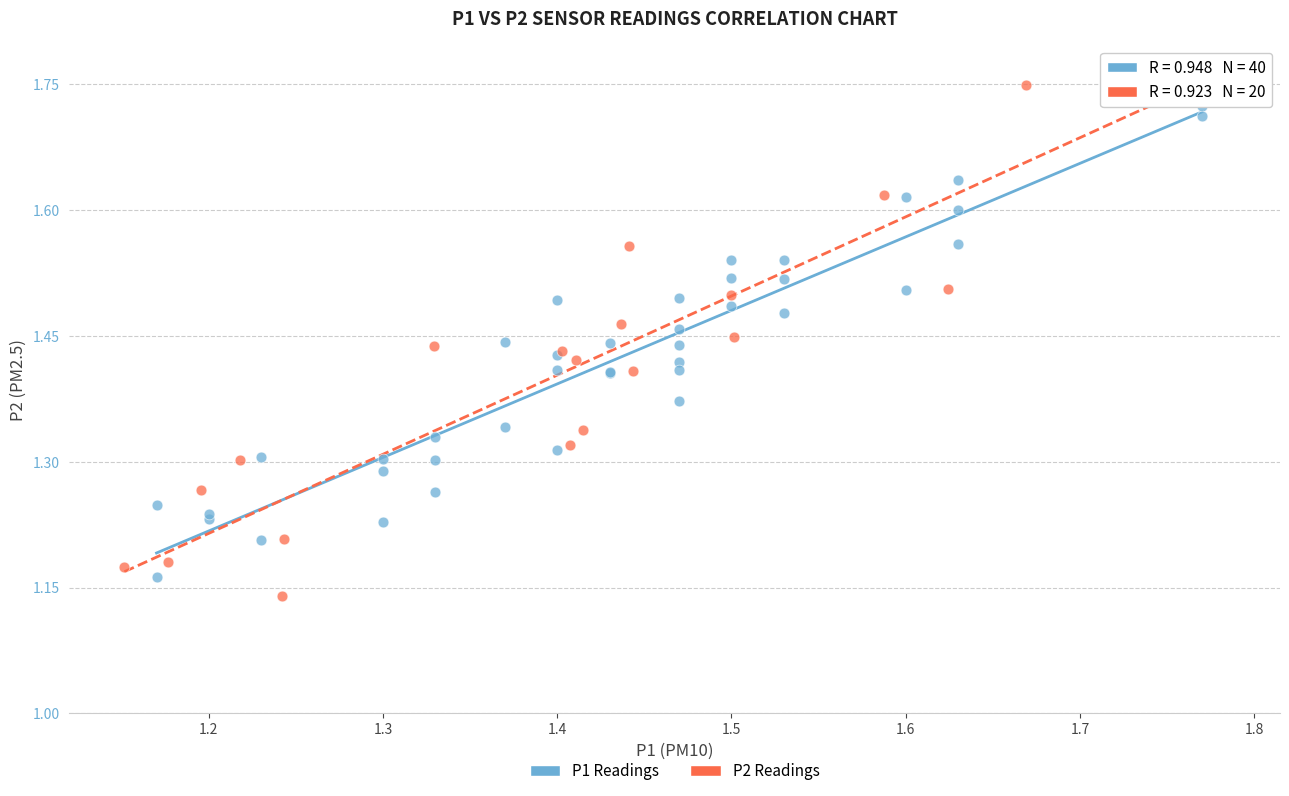

Which series has the largest Y range (max minus min)?

P2 Readings